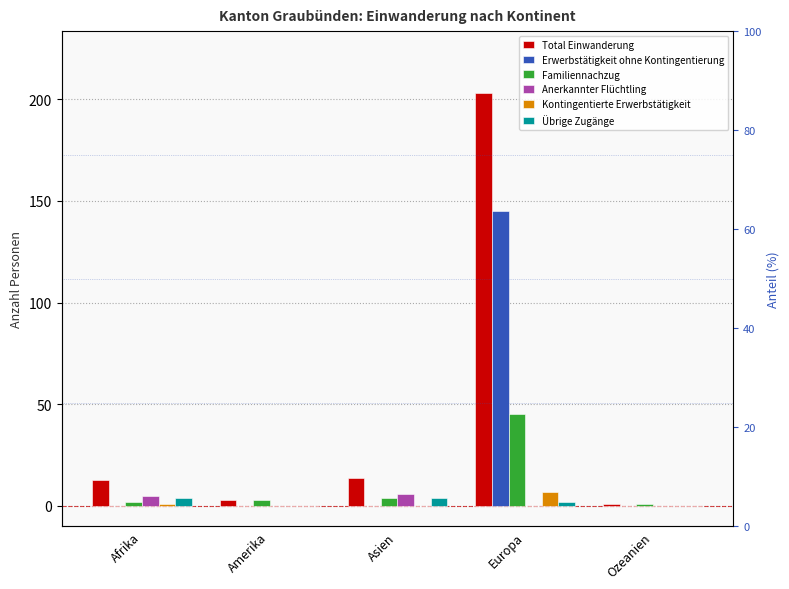

The Total Einwanderung series shows 14 at Asien. True or false?

True